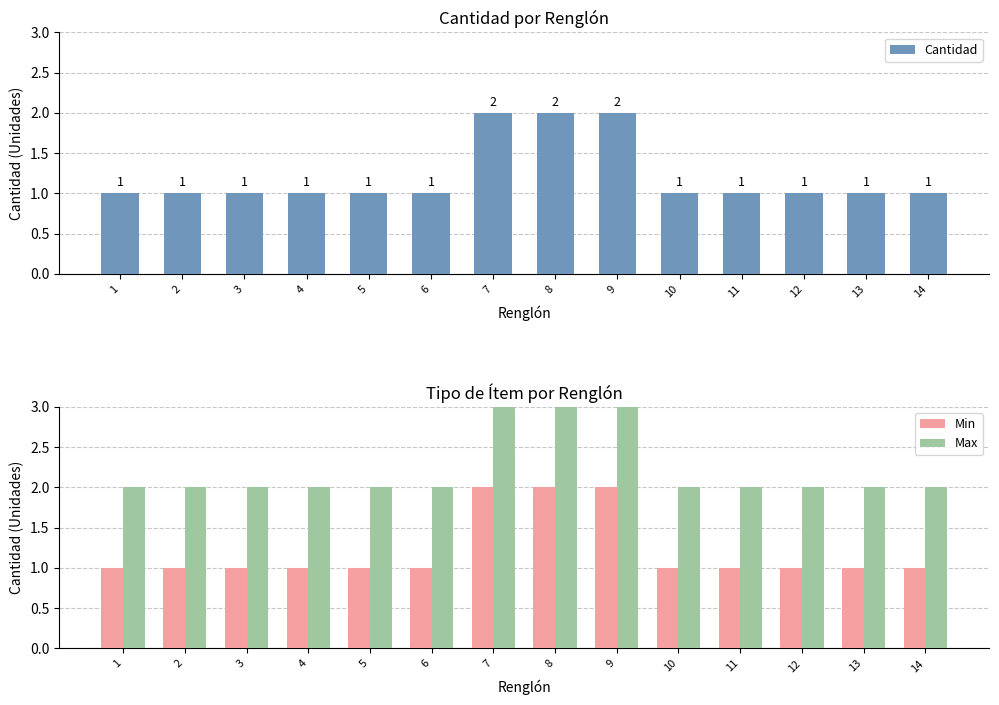

Count the Cantidad values in the range 1 to 2.

14